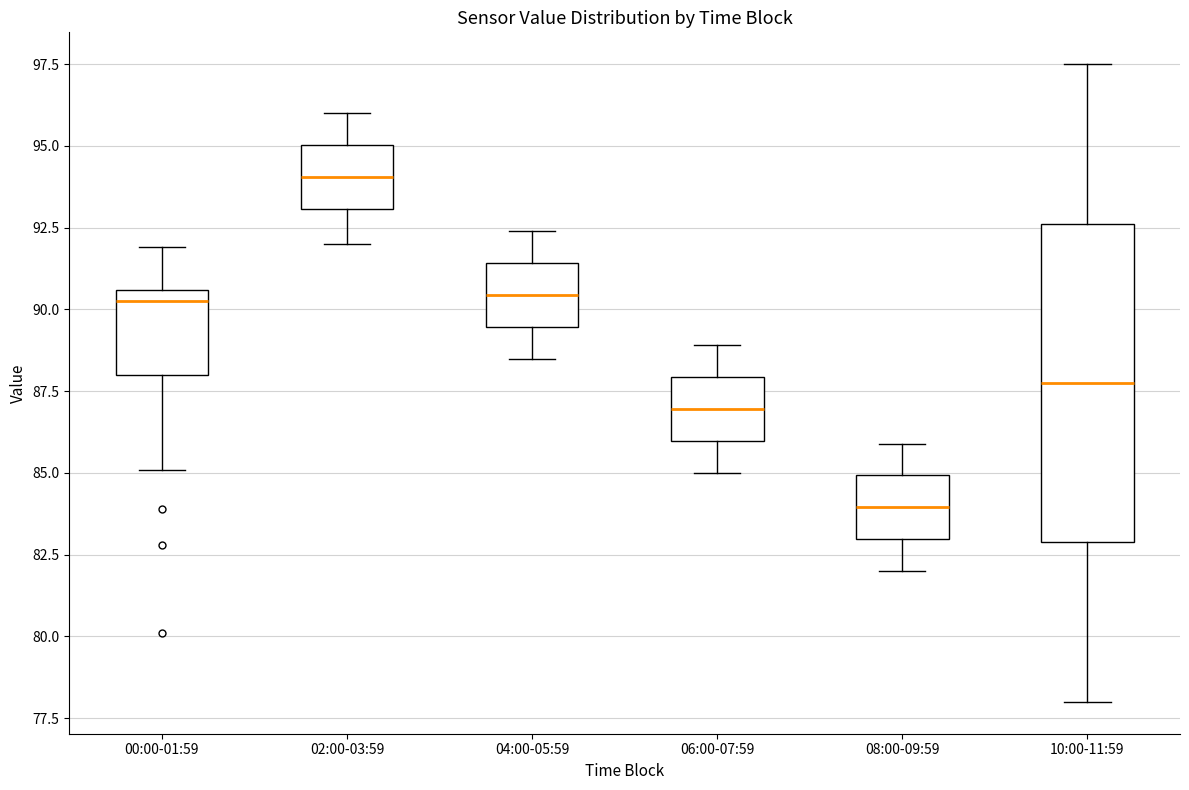

Where does the lower whisker of the box for 00:00-01:59 end on the y-axis? The values are not printed on the chart, so give them approximately, as read against the axis.

85.0